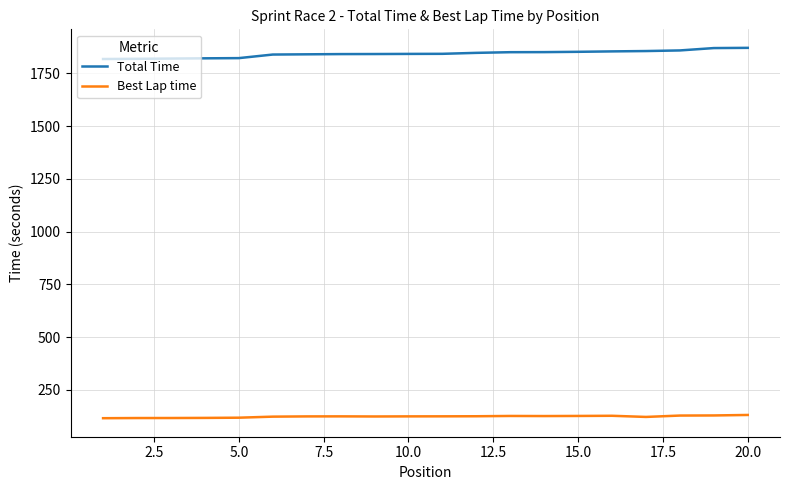

What is the minimum value for Best Lap time?

115.8